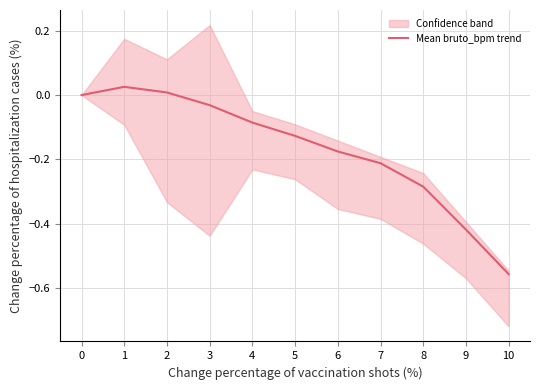

What is the smallest value displayed?

-0.6